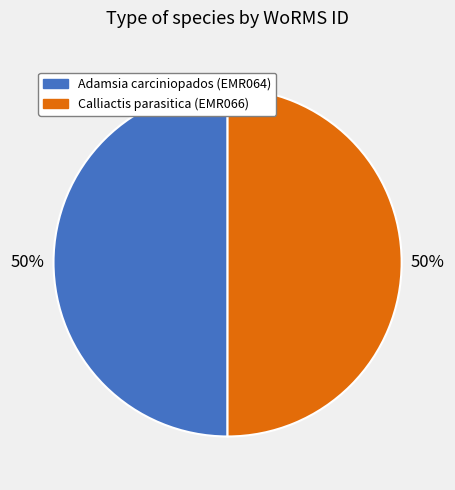

What is the ratio of the value at Calliactis parasitica (EMR066) to the value at Adamsia carciniopados (EMR064)?

1.0